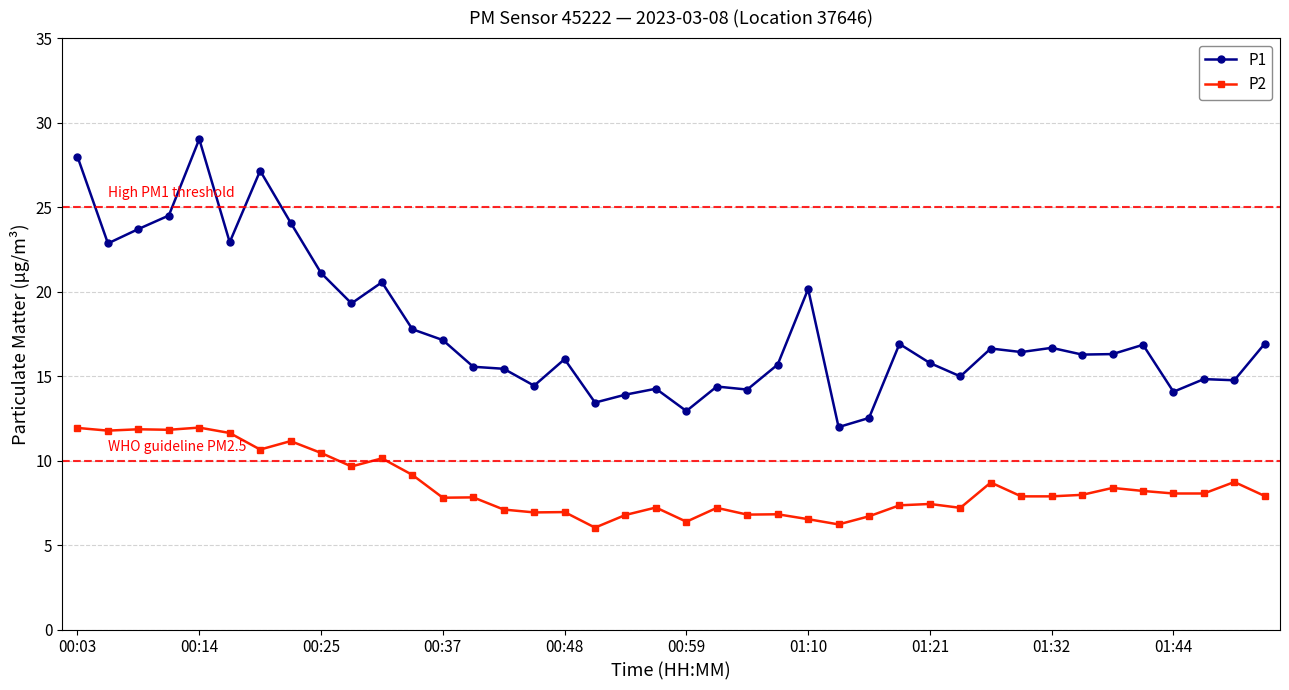

Which series has the largest total across all categories?

P1